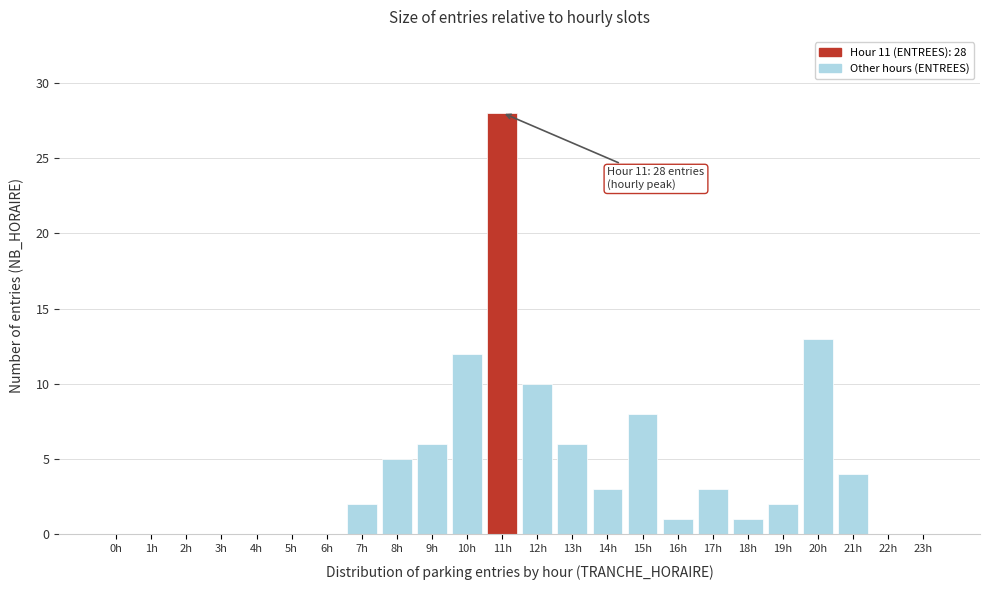

Reading right to left, list all the values displayed in this chart.

23h=0	22h=0	21h=4	20h=13	19h=2	18h=1	17h=3	16h=1	15h=8	14h=3	13h=6	12h=10	11h=28	10h=12	9h=6	8h=5	7h=2	6h=0	5h=0	4h=0	3h=0	2h=0	1h=0	0h=0